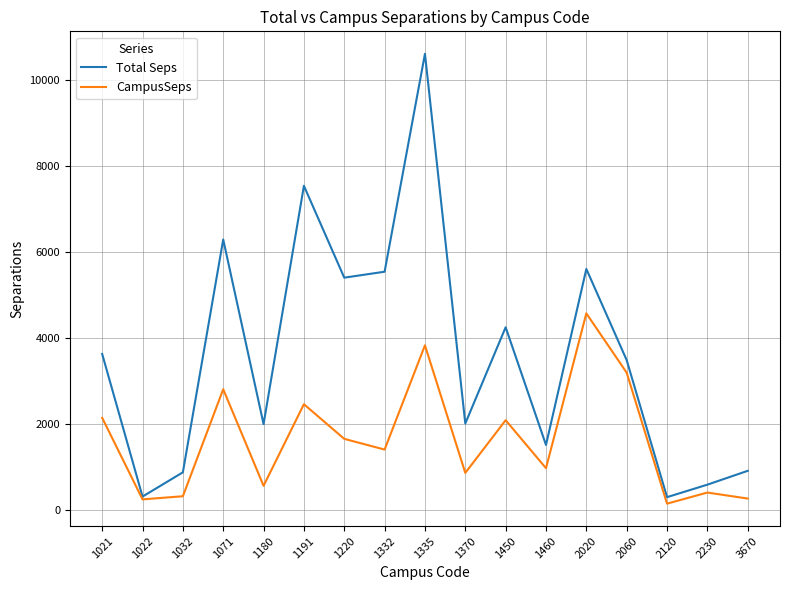

Which category has the highest value in the Total Seps series?

1335